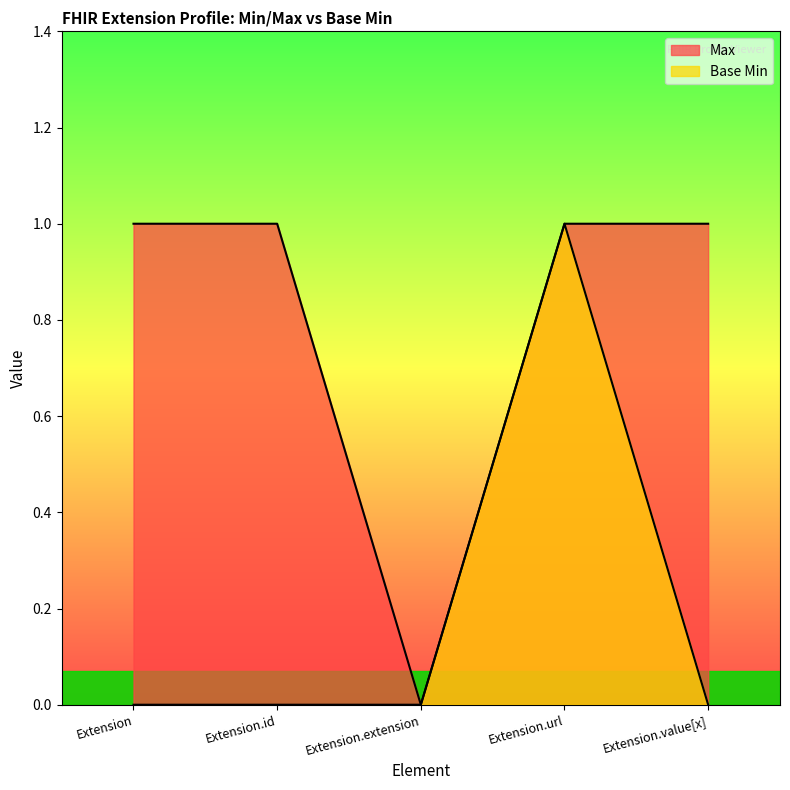

Where is the first local minimum for Max?

Extension.extension